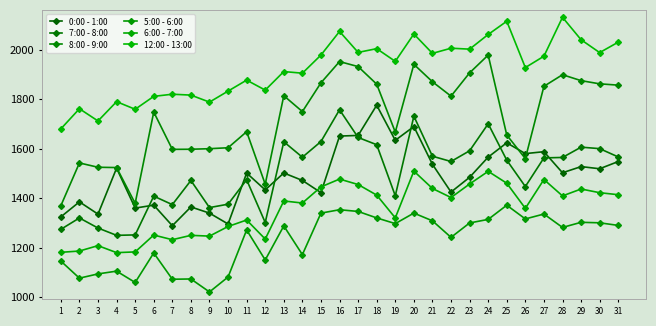

Count the number of data series in this chart.

6